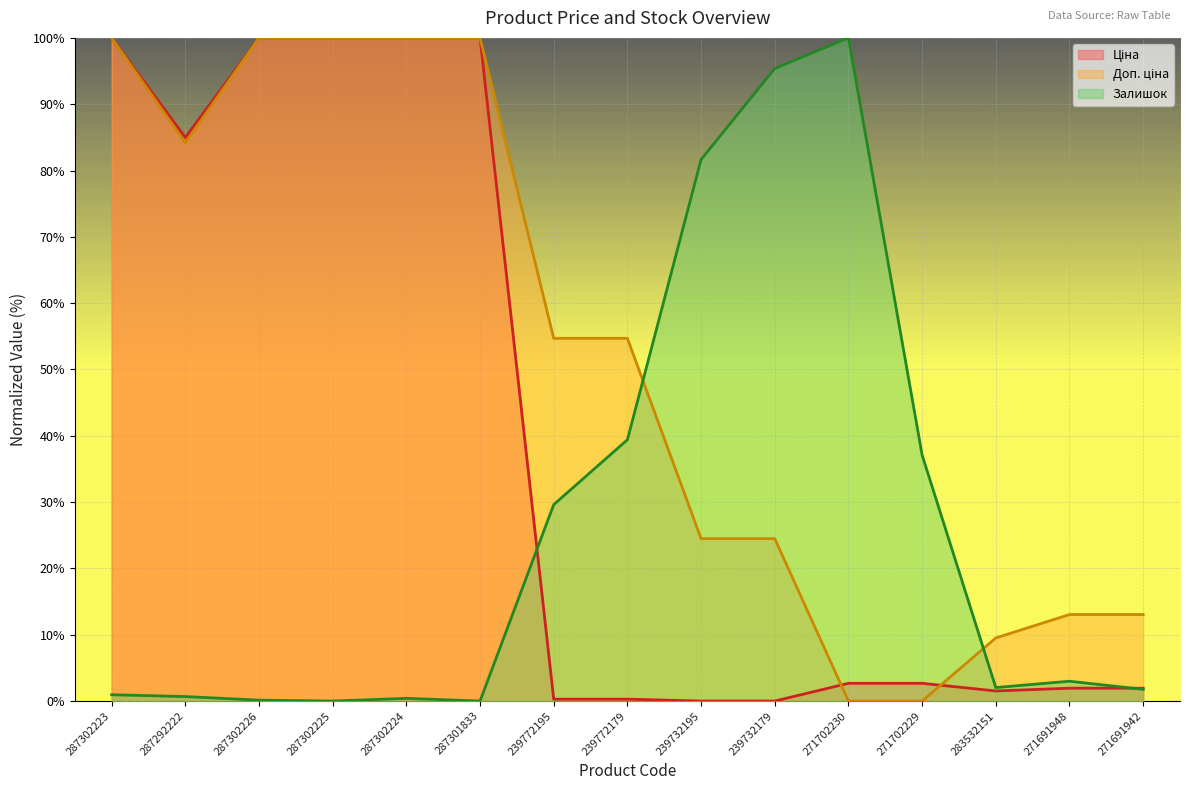

What is the difference between the maximum and minimum values in the Доп. ціна series?

100.0